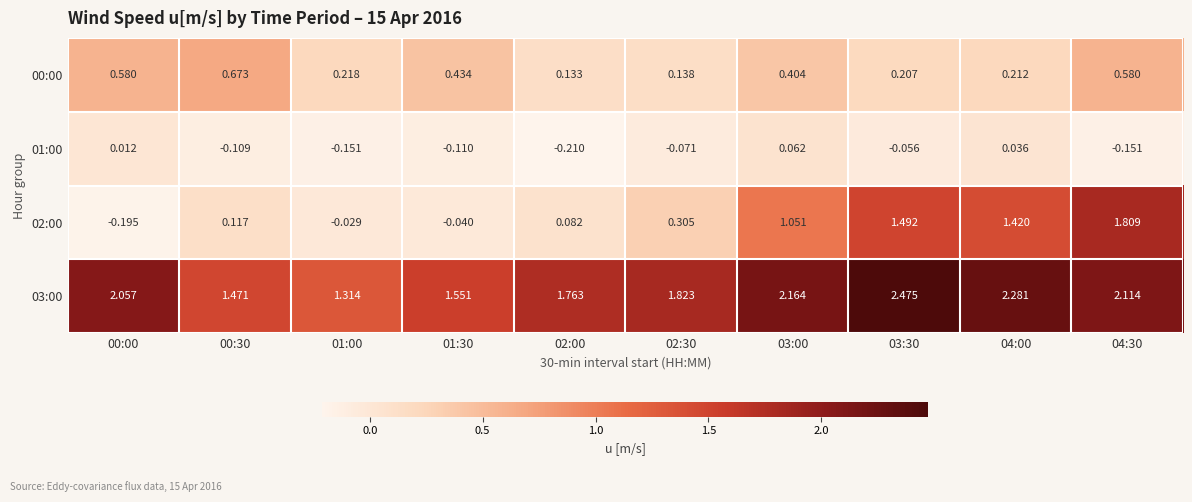

Is the value of 00:00 at 00:00 greater than the value of 02:00 at 04:00?

No